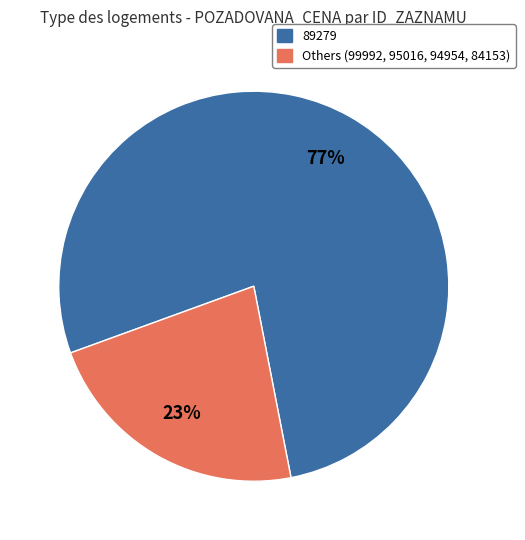

Is there any slice that represents more than half of the pie?

Yes